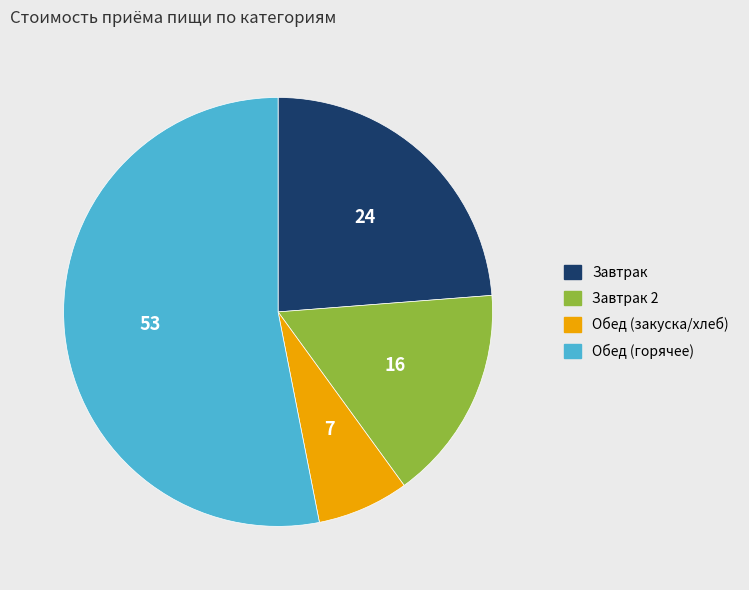

Does any single category account for the majority?

Yes